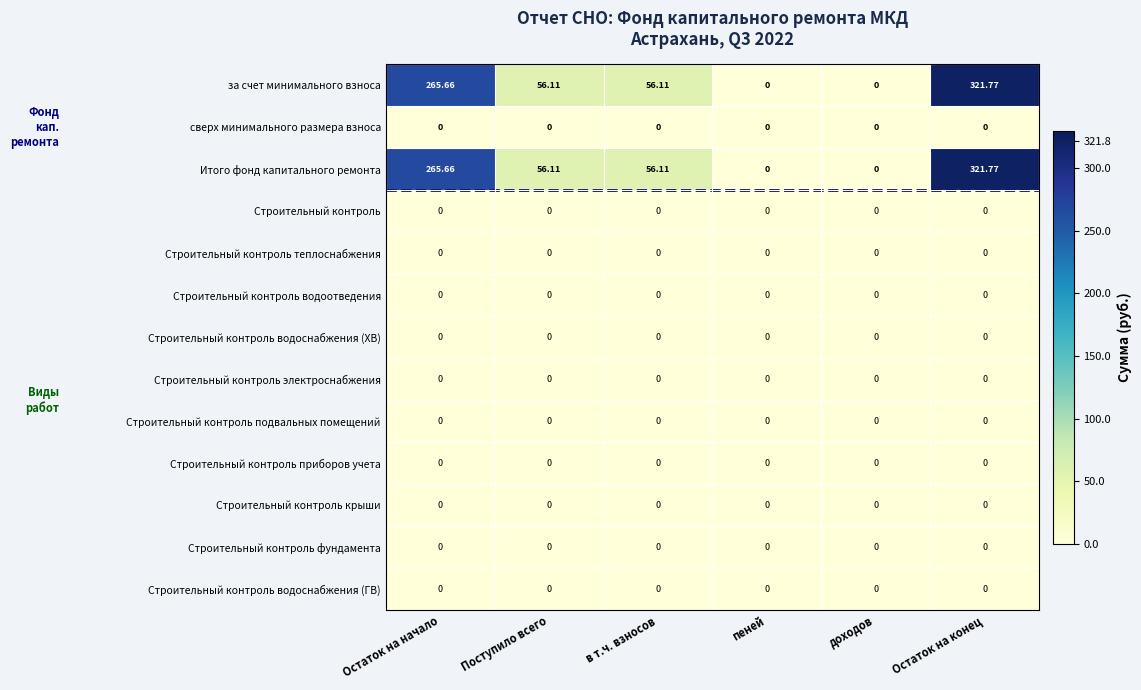

Which category has the highest value across all series?

Остаток на конец